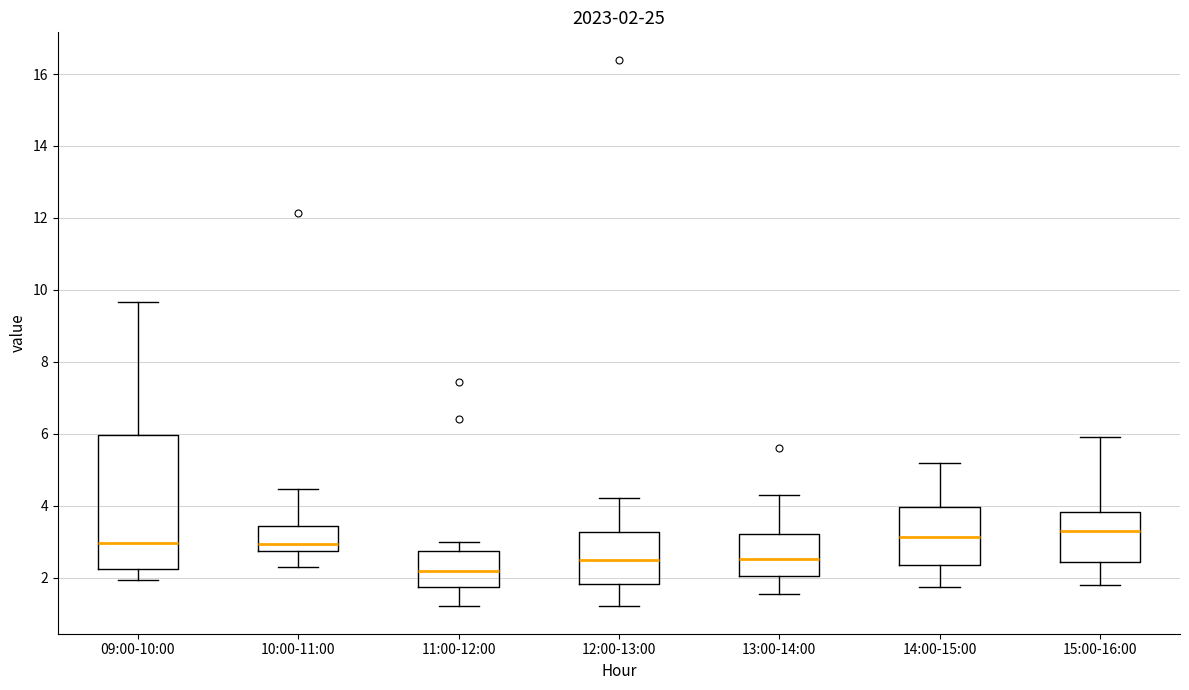

Which box's median line is the lowest?

11:00-12:00